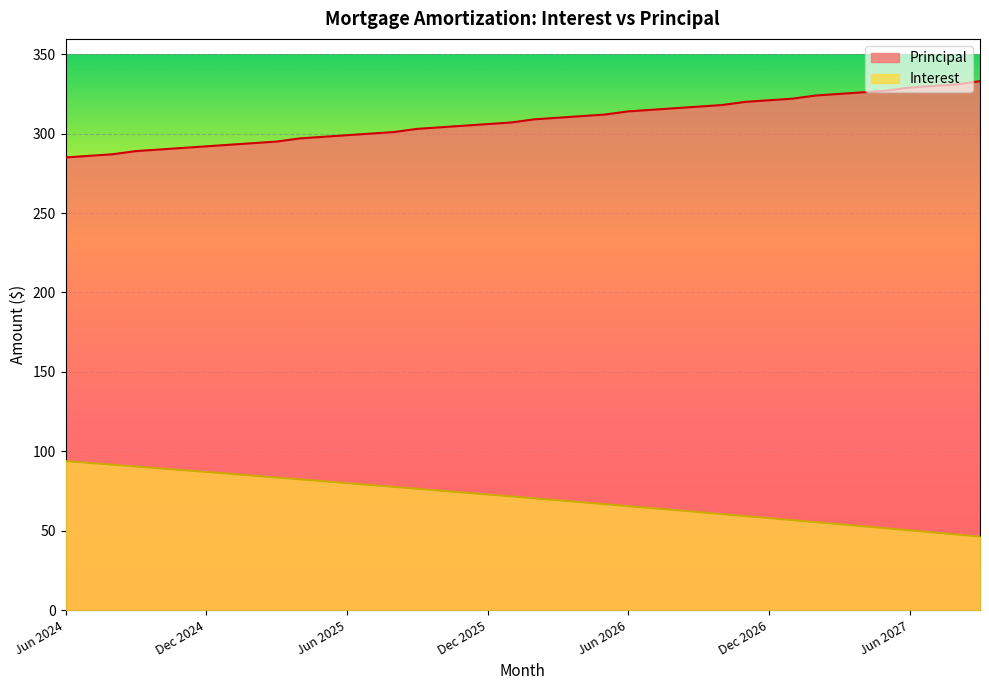

How many values in the Principal series are below 309?

20